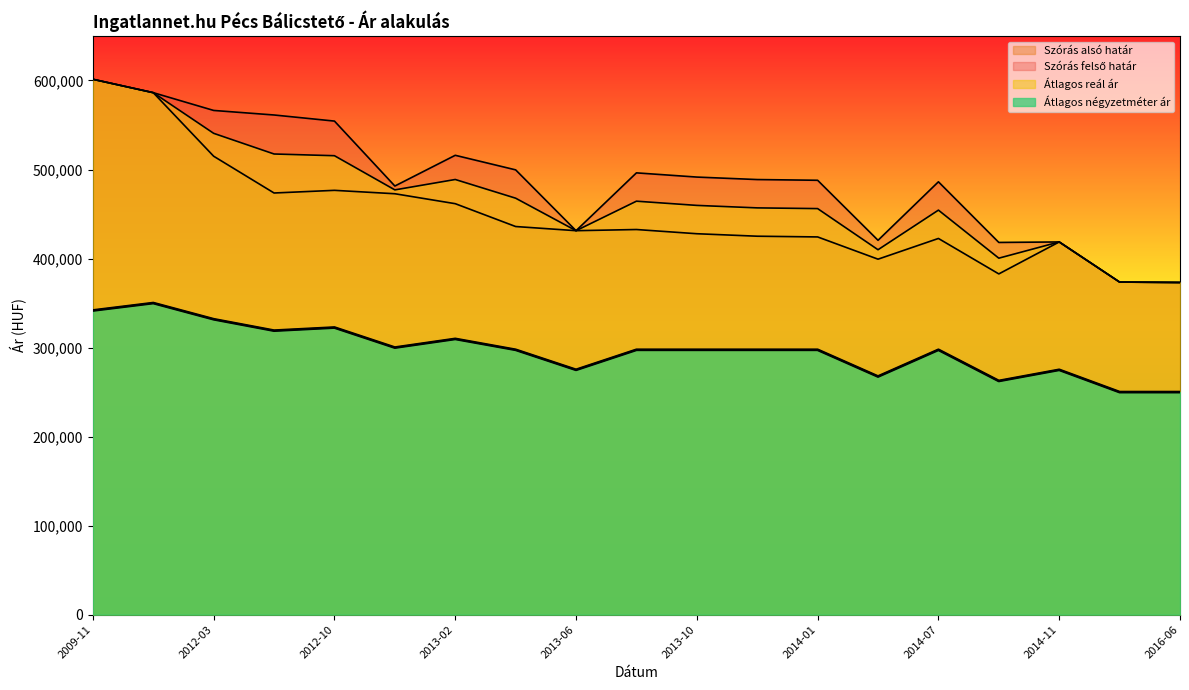

Reading left to right, extract all data points from this chart.

Szórás alsó határ: 2009-11=601358	2011-11=586293	2012-03=514915	2012-05=473609	2012-10=476601	2012-12=472775	2013-02=461609	2013-04=435956	2013-06=431281	2013-08=432590	2013-10=427864	2013-12=425075	2014-01=424268	2014-05=399282	2014-07=422547	2014-09=382731	2014-11=418634	2016-04=373555	2016-06=373096
Szórás felső határ: 2009-11=601358	2011-11=586293	2012-03=566341	2012-05=561229	2012-10=554381	2012-12=481453	2013-02=515957	2013-04=499594	2013-06=431281	2013-08=496228	2013-10=491502	2013-12=488713	2014-01=487906	2014-05=420494	2014-07=486185	2014-09=418085	2014-11=418634	2016-04=373555	2016-06=373096
Átlagos reál ár: 2009-11=601358	2011-11=586293	2012-03=540628	2012-05=517419	2012-10=515491	2012-12=477114	2013-02=488783	2013-04=467775	2013-06=431281	2013-08=464409	2013-10=459683	2013-12=456894	2014-01=456087	2014-05=409888	2014-07=454366	2014-09=400408	2014-11=418634	2016-04=373555	2016-06=373096
Átlagos négyzetméter ár: 2009-11=341667	2011-11=350000	2012-03=331818	2012-05=319021	2012-10=322500	2012-12=299983	2013-02=309734	2013-04=297500	2013-06=275000	2013-08=297500	2013-10=297500	2013-12=297500	2014-01=297500	2014-05=267500	2014-07=297500	2014-09=262500	2014-11=275000	2016-04=250000	2016-06=250000